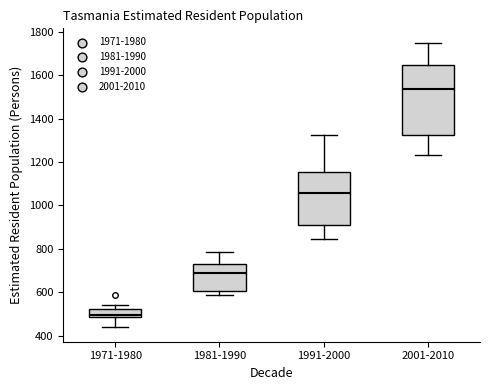

Reading left to right, transcribe this box plot: for each box, give where its median line is, the range the box spans, and where its two whiskers end, as read against the y-axis. The values are not printed on the chart, so give them approximately, as read against the axis.

1971-1980: median 500, box 480 to 520, whiskers 440 to 540
1981-1990: median 700, box 600 to 740, whiskers 580 to 780
1991-2000: median 1060, box 920 to 1160, whiskers 840 to 1320
2001-2010: median 1540, box 1320 to 1640, whiskers 1240 to 1760